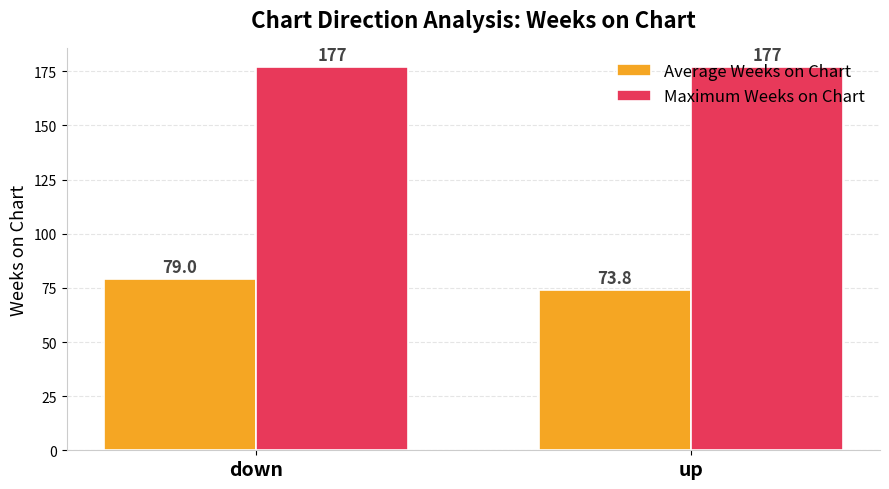

Where is Average Weeks on Chart nearest to the value 76?

up